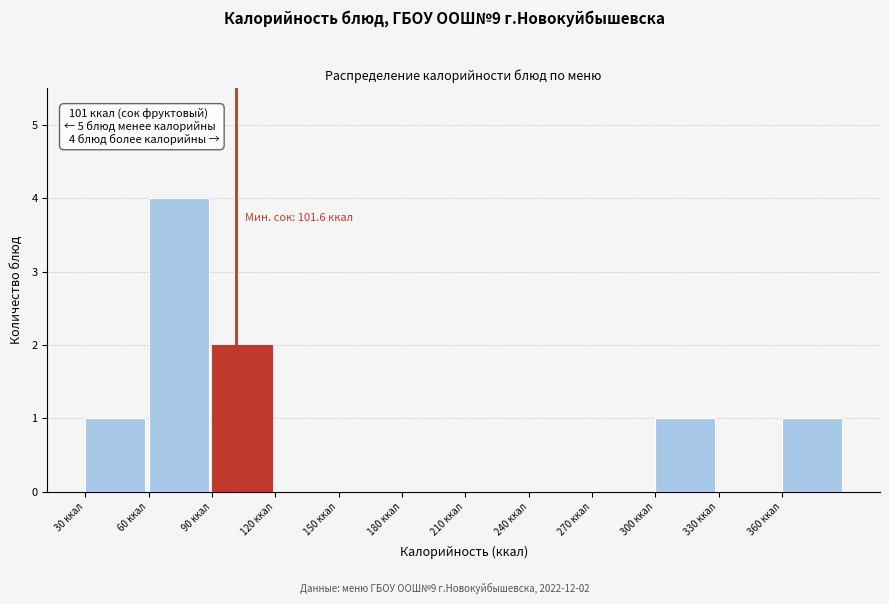

Over which range of the x-axis is the bar tallest?

60 to 90